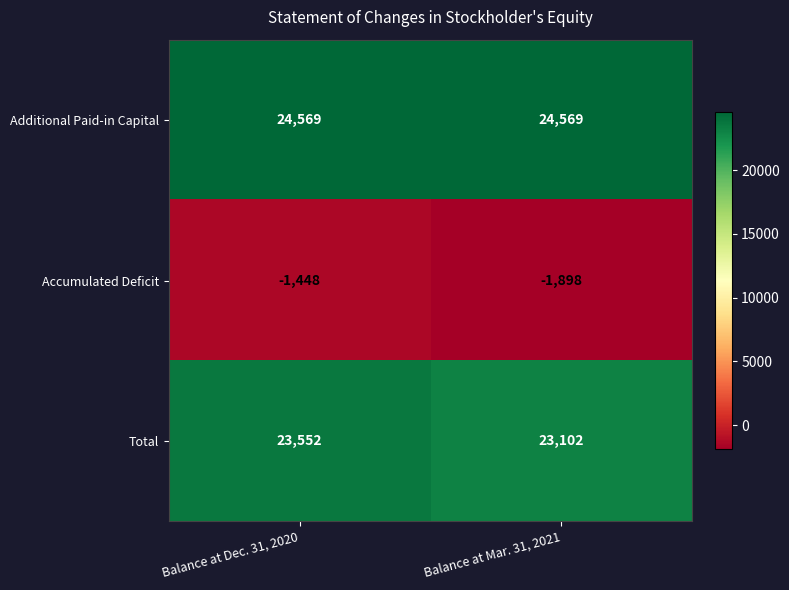

What is the difference between the highest and lowest values at Balance at Mar. 31, 2021?

26467